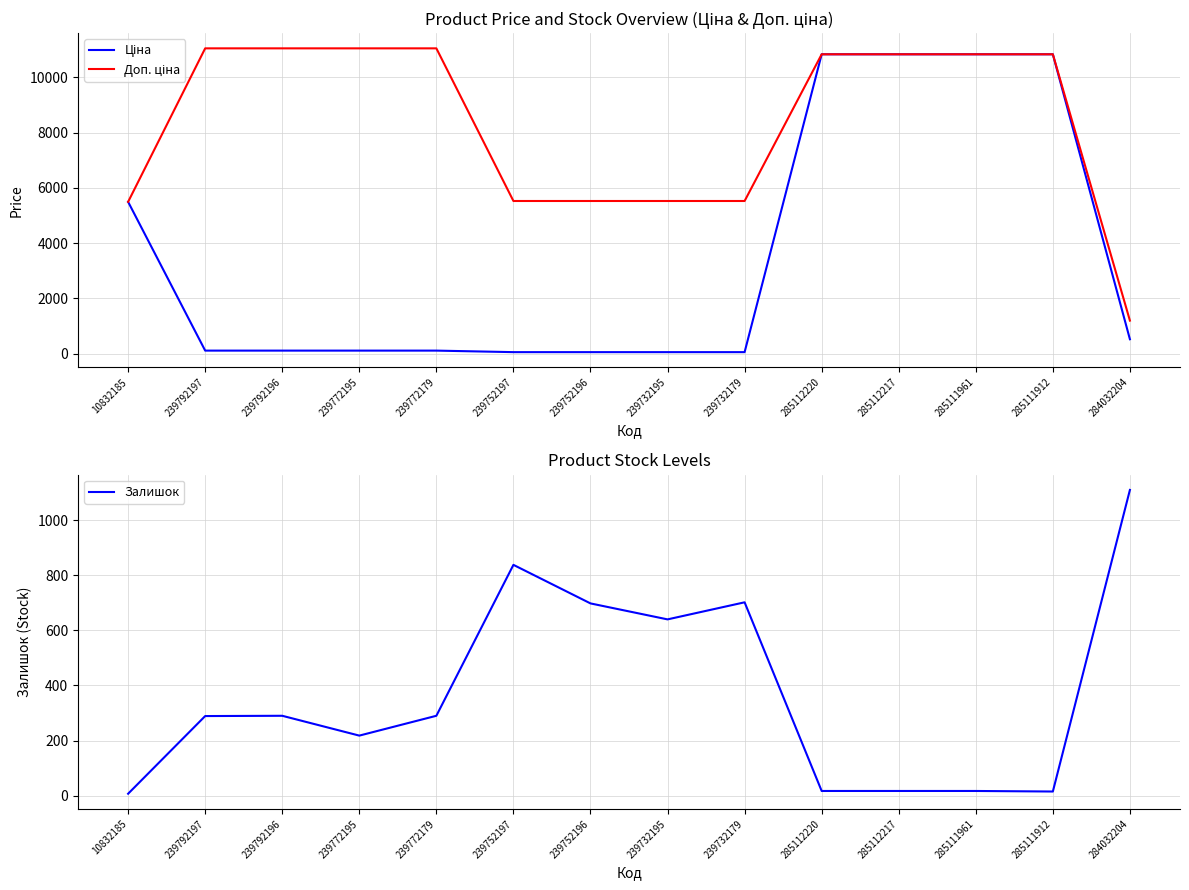

Which series has the largest total across all categories?

Доп. ціна